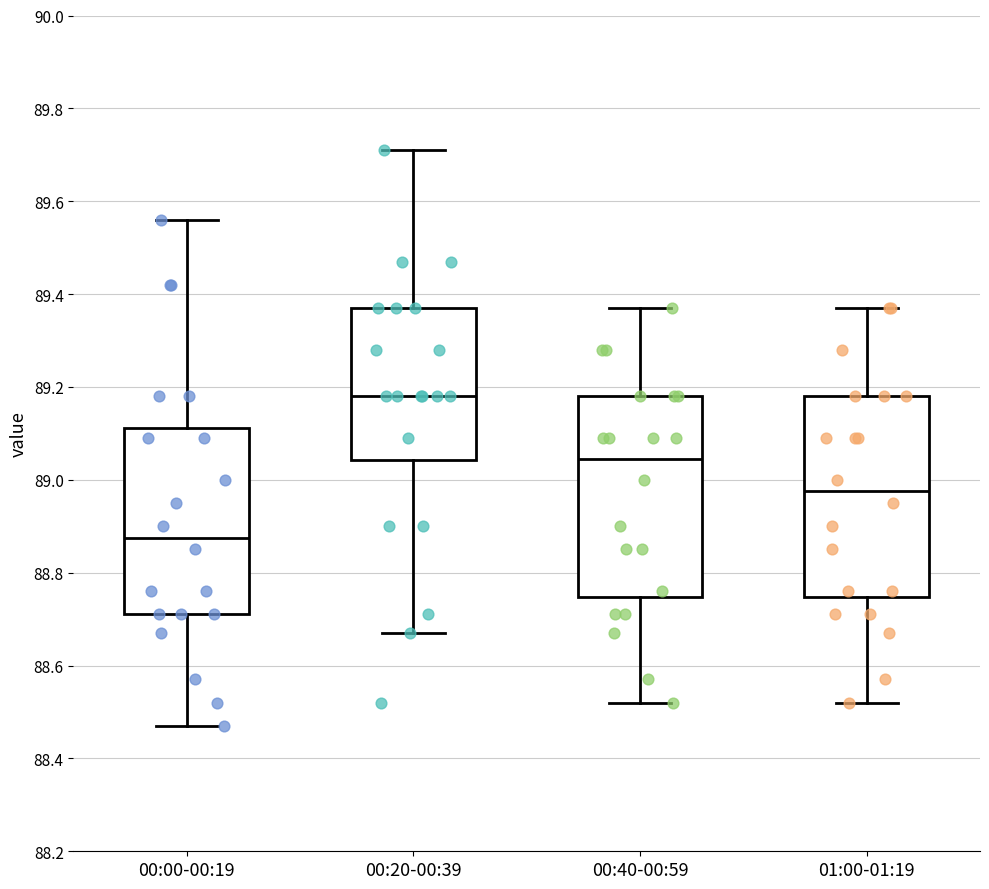

Reading left to right, read every box against the y-axis: the position of its median line, the range the box covers, and the ends of its whiskers. The values are not printed on the chart, so give them approximately, as read against the axis.

00:00-00:19: median 88.88, box 88.72 to 89.12, whiskers 88.48 to 89.56
00:20-00:39: median 89.18, box 89.04 to 89.38, whiskers 88.68 to 89.72
00:40-00:59: median 89.04, box 88.74 to 89.18, whiskers 88.52 to 89.38
01:00-01:19: median 88.98, box 88.74 to 89.18, whiskers 88.52 to 89.38